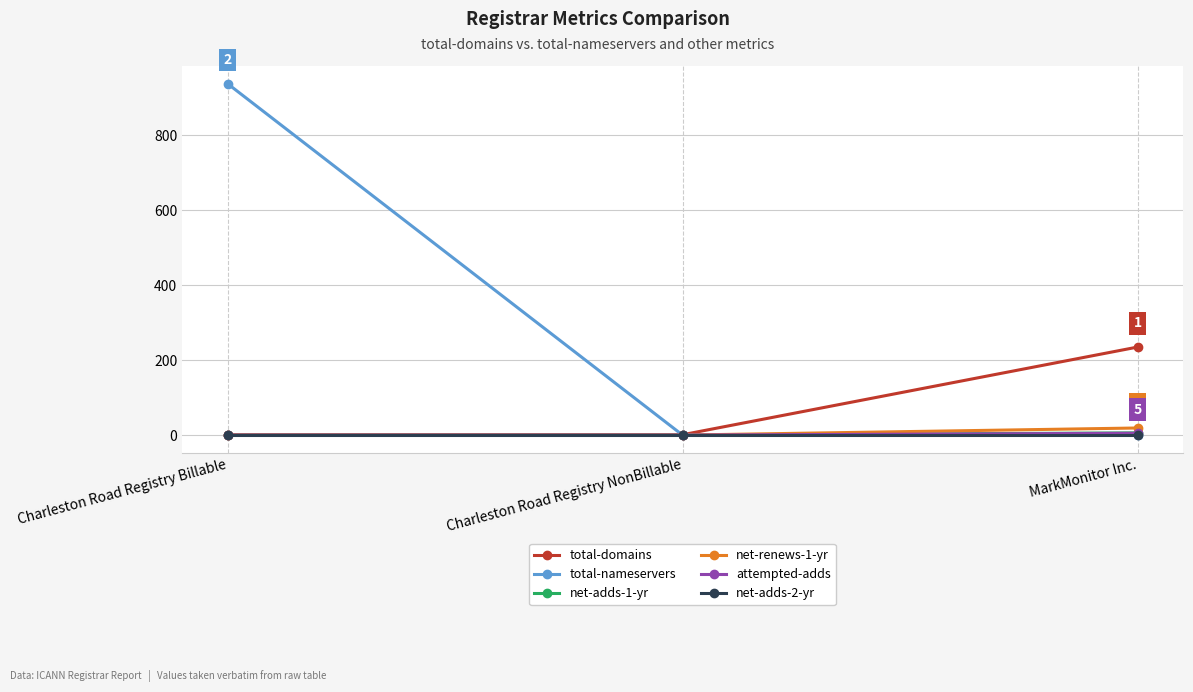

Which series has the largest total across all categories?

total-nameservers